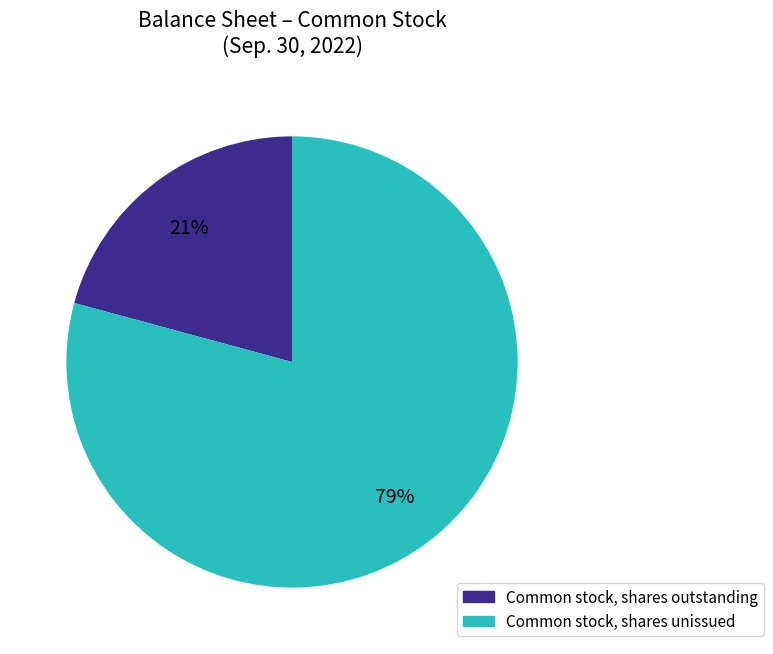

To the nearest percent, what is the difference between the largest and smallest slice percentages?

58%